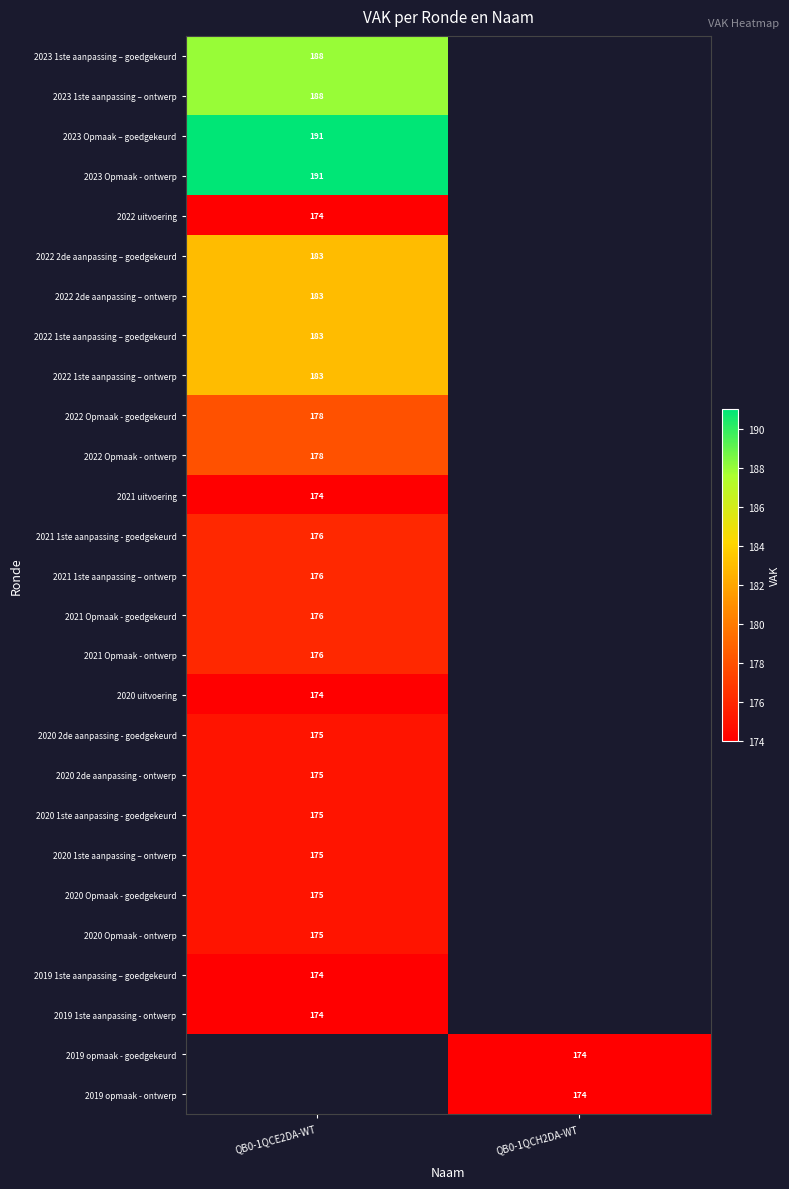

The value of 2020 1ste aanpassing – ontwerp at QB0-1QCE2DA-WT is 101.5. True or false?

False